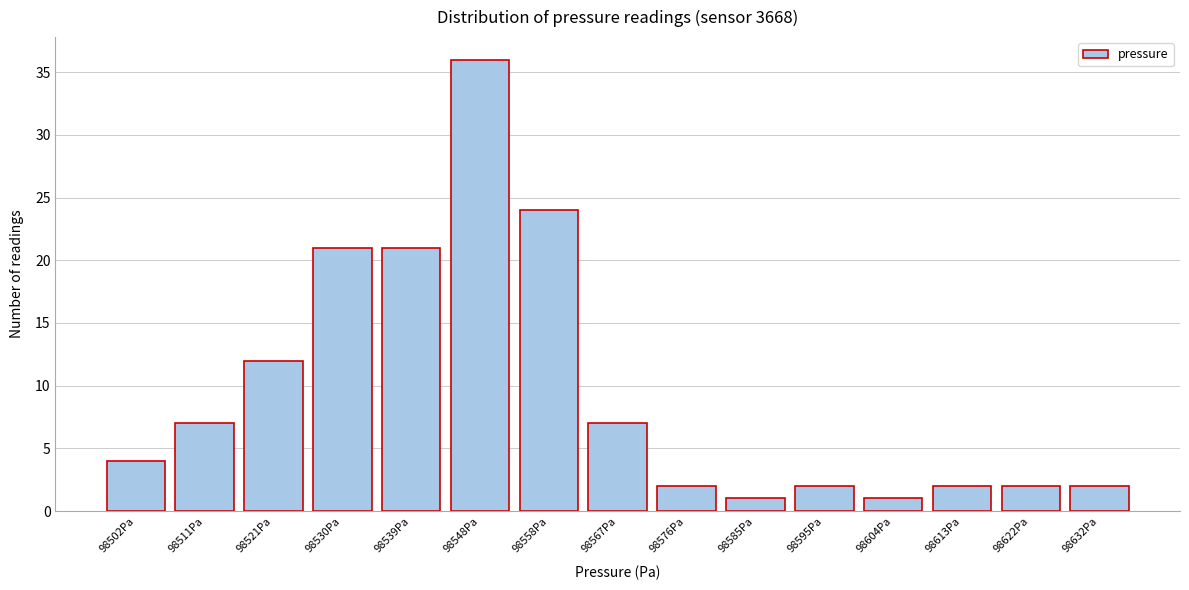

Reading left to right, transcribe all the data shown in this chart.

4	7	12	21	21	36	24	7	2	1	2	1	2	2	2